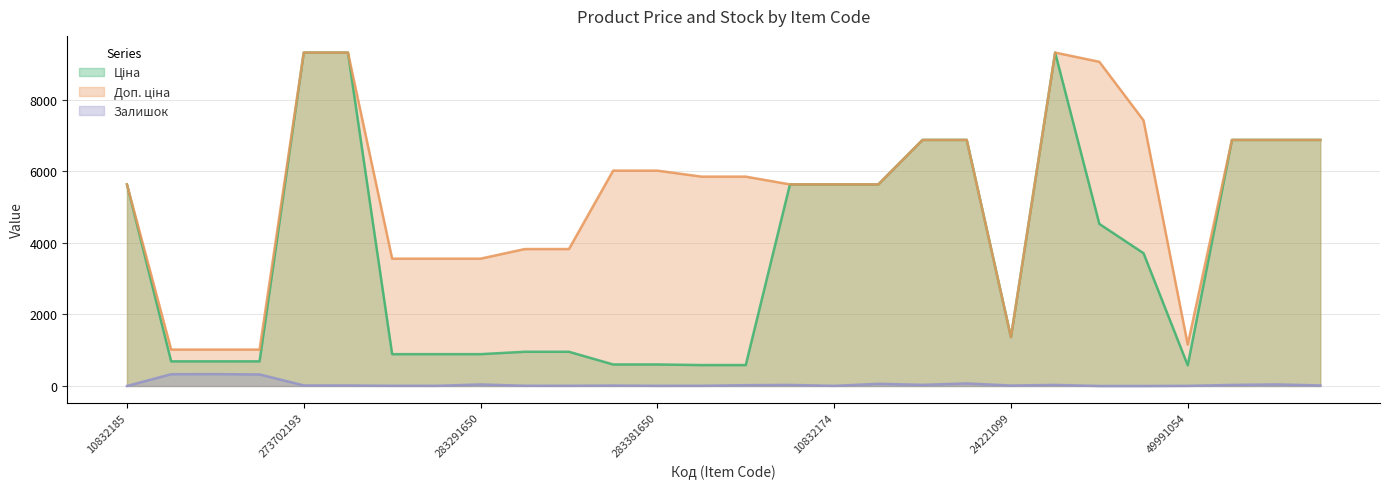

What is the sum of all Залишок values?

1467.0